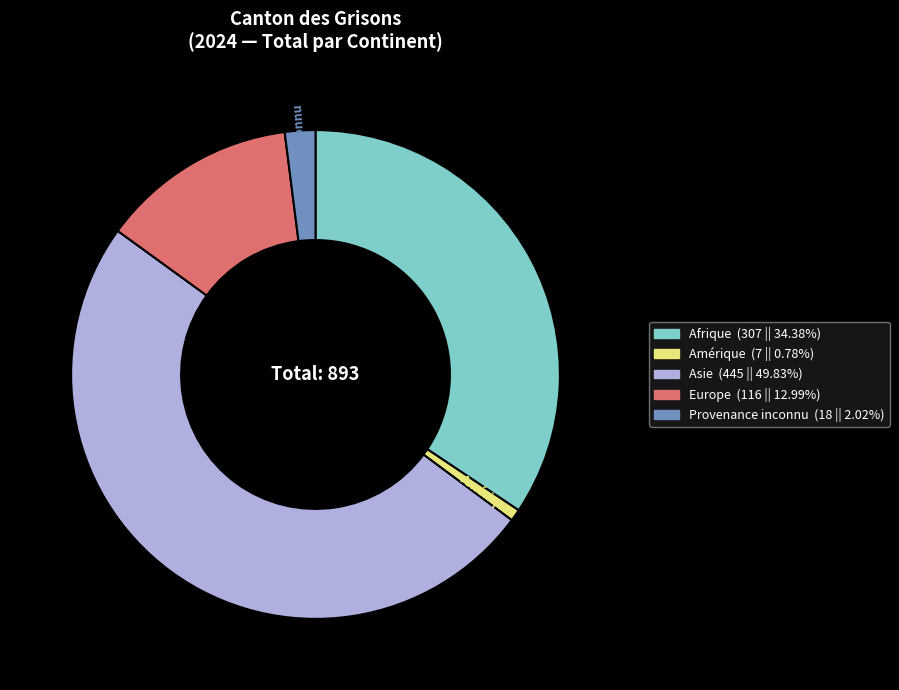

Count the number of slices in the pie.

5